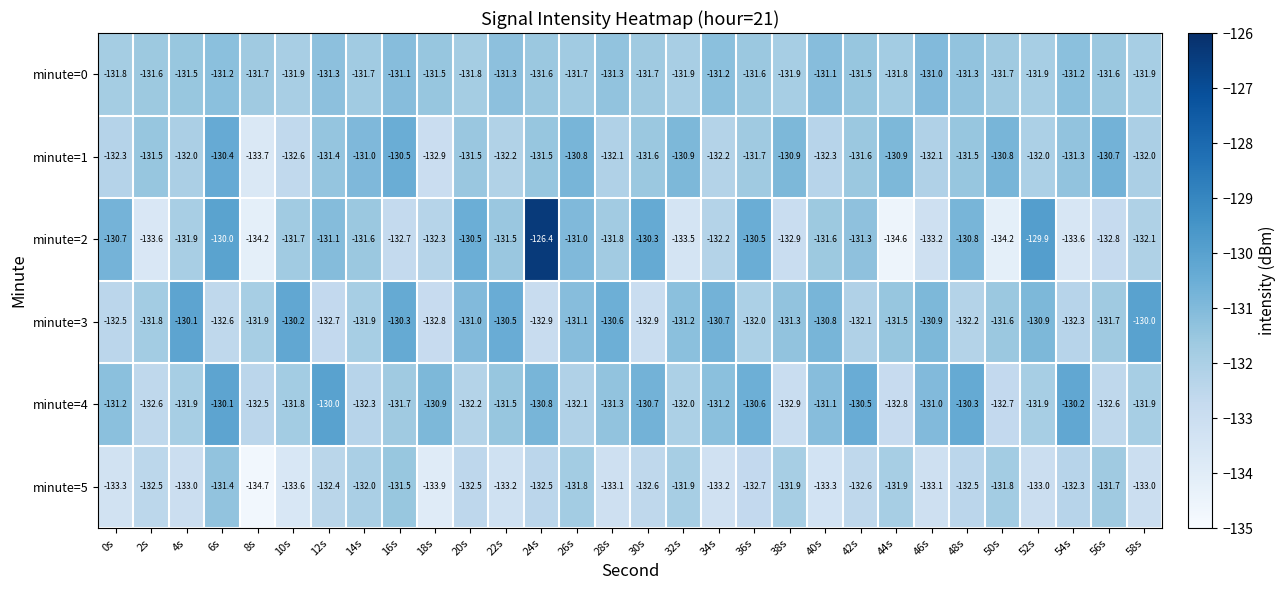

What is the approximate value of minute=5 at 48s?

-132.5